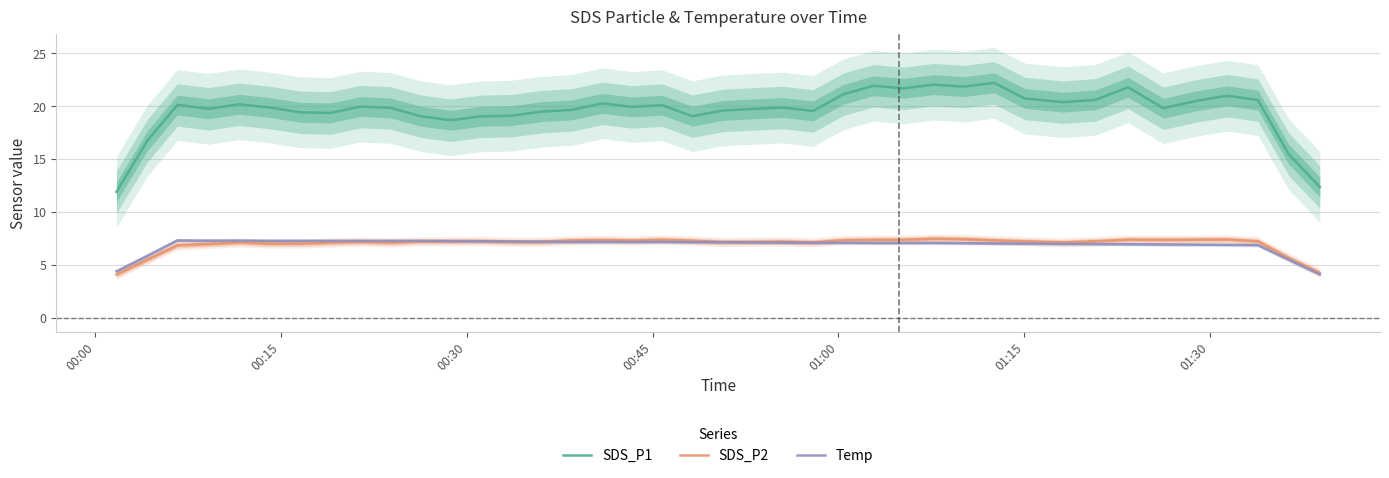

What is the value of the Temp point at the 6th from the left?

7.3